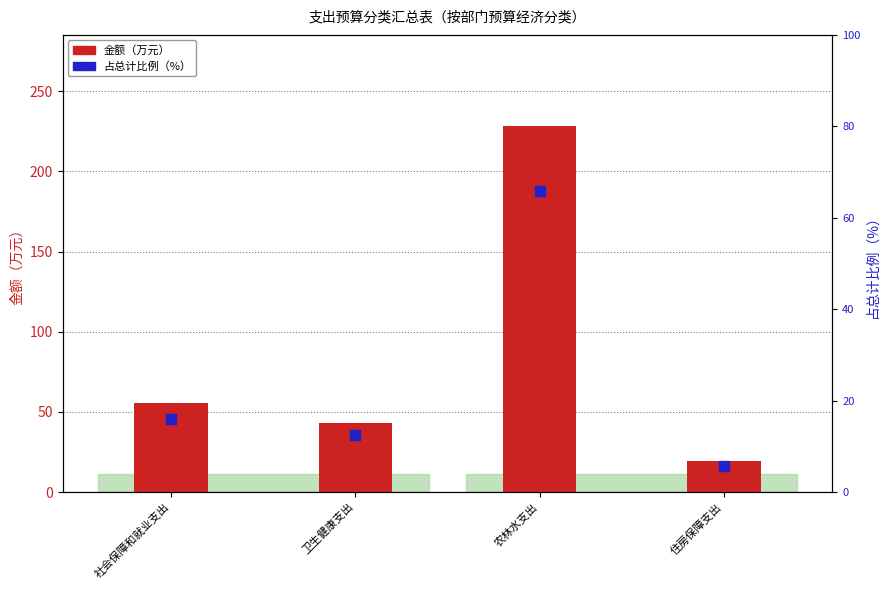

Is the value of 金额（万元） at 农林水支出 greater than the value of 占总计比例（%） at 住房保障支出?

Yes